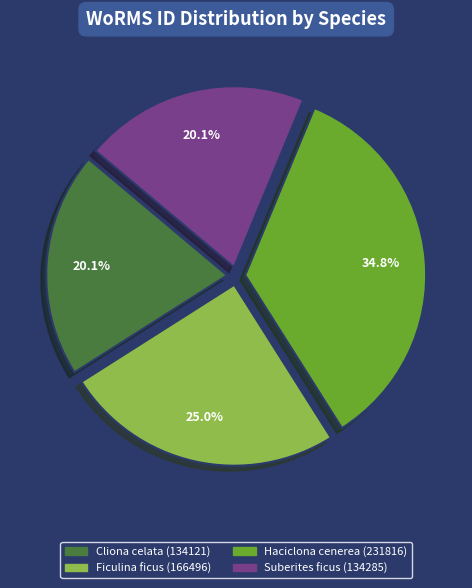

Is it true that Haciclona cenerea (231816) is 35% of the pie?

True